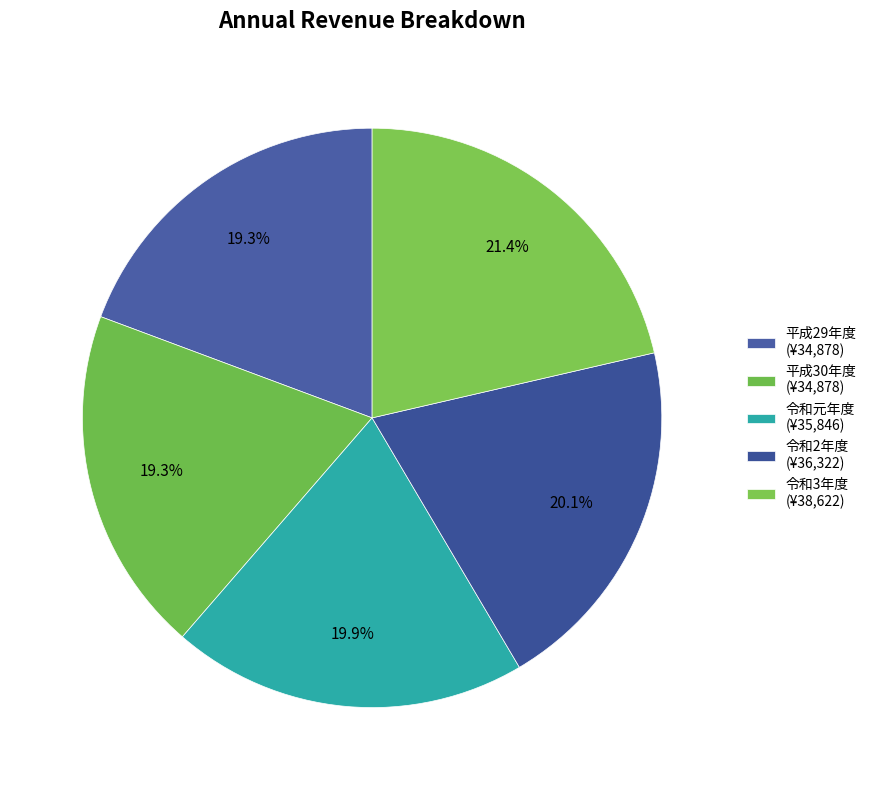

Which slice is the largest?

令和3年度